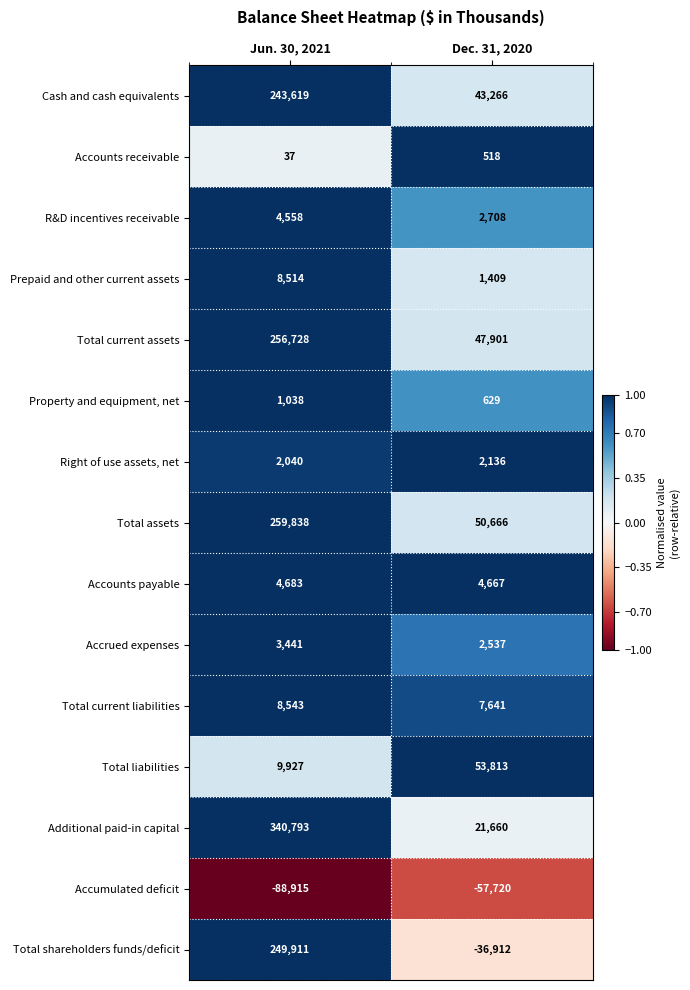

Which category has the lowest value across all series?

Jun. 30, 2021